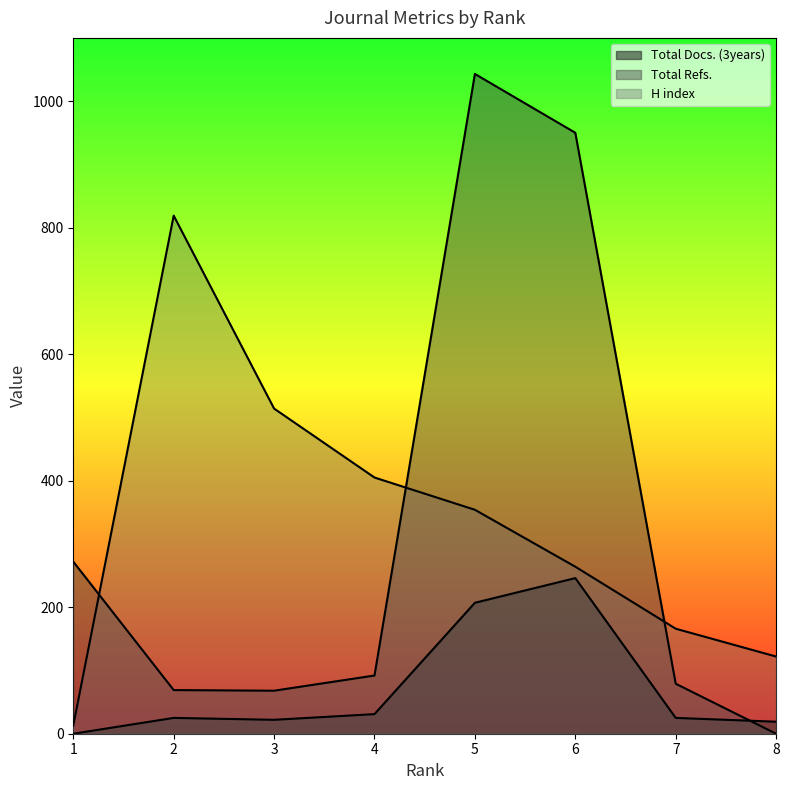

Reading left to right, extract all data points from this chart.

Total Docs. (3years): 8=19	7=25	6=246	5=207	4=31	3=22	2=25	1=0
Total Refs.: 8=0	7=79	6=950	5=1043	4=92	3=68	2=69	1=272
H index: 8=122	7=166	6=264	5=354	4=405	3=514	2=819	1=13